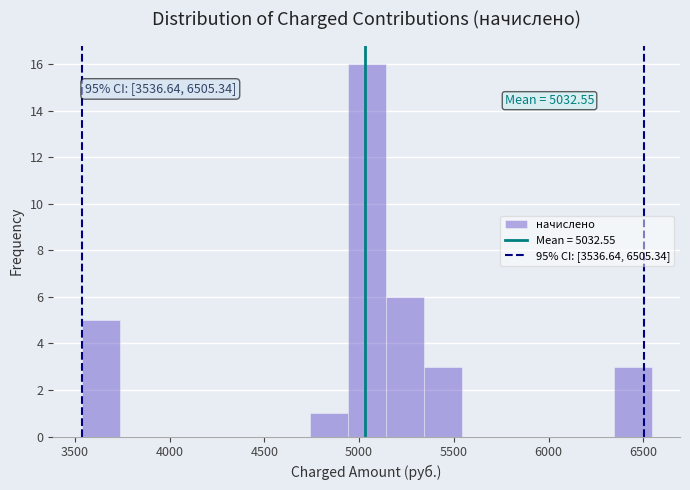

Over which range of the x-axis is the bar tallest?

4950 to 5150